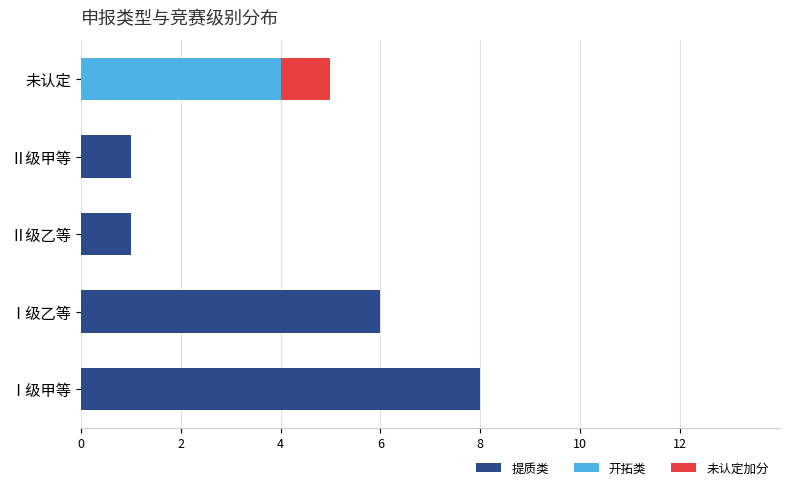

What is the sum of the 提质类 values at Ⅰ级甲等 and 未认定?

8